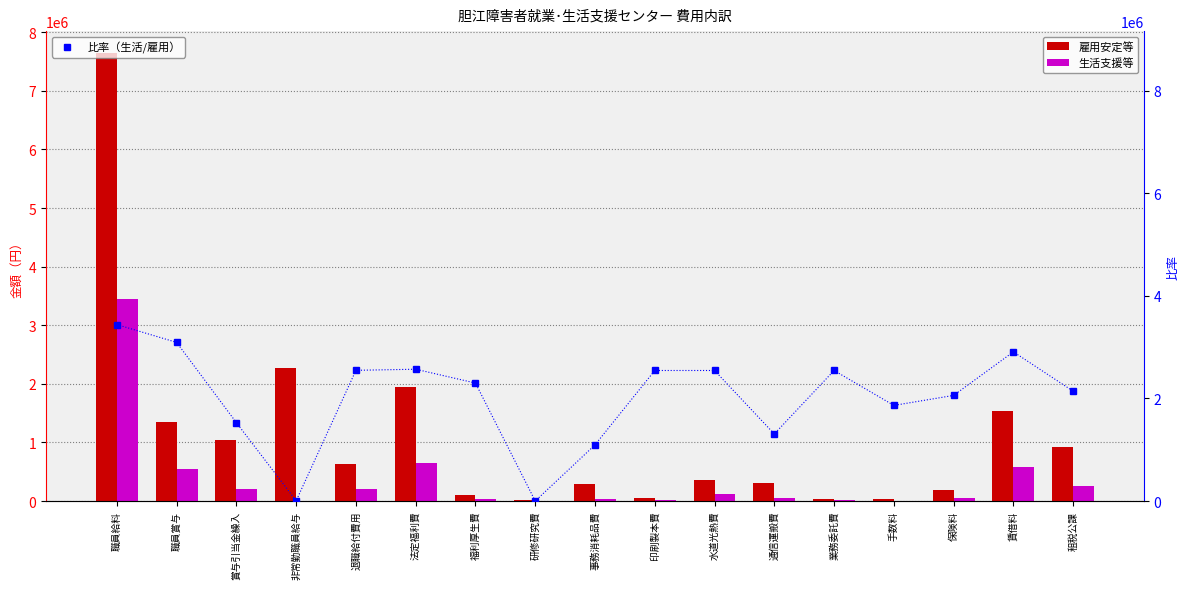

Reading left to right, list all the values displayed in this chart.

雇用安定等: 職員給料=7636820.0	職員賞与=1345908.0	賞与引当金繰入=1037557.0	非常勤職員給与=2271277.0	退職給付費用=633012.0	法定福利費=1941290.0	福利厚生費=99641.0	研修研究費=22800.0	事務消耗品費=298181.0	印刷製本費=43874.0	水道光熱費=366303.0	通信運搬費=300517.0	業務委託費=34044.0	手数料=27030.0	保険料=187408.0	賃借料=1532860.0	租税公課=919772.0
生活支援等: 職員給料=3441349.0	職員賞与=545207.0	賞与引当金繰入=207608.0	非常勤職員給与=1542.0	退職給付費用=211296.0	法定福利費=653407.0	福利厚生費=30018.0	研修研究費=0.0	事務消耗品費=42755.0	印刷製本費=14625.0	水道光熱費=122102.0	通信運搬費=51459.0	業務委託費=11348.0	手数料=6600.0	保険料=50545.0	賃借料=583981.0	租税公課=257960.0
比率（生活/雇用）: 職員給料=3441349.0	職員賞与=3093560.4	賞与引当金繰入=1528075.0	非常勤職員給与=5184.7	退職給付費用=2549129.4	法定福利費=2570430.8	福利厚生費=2300680.1	研修研究費=0.0	事務消耗品費=1095013.6	印刷製本費=2545664.7	水道光熱費=2545627.5	通信運搬費=1307690.1	業務委託費=2545606.7	手数料=1864706.3	保険料=2059693.6	賃借料=2909435.8	租税公課=2141828.7